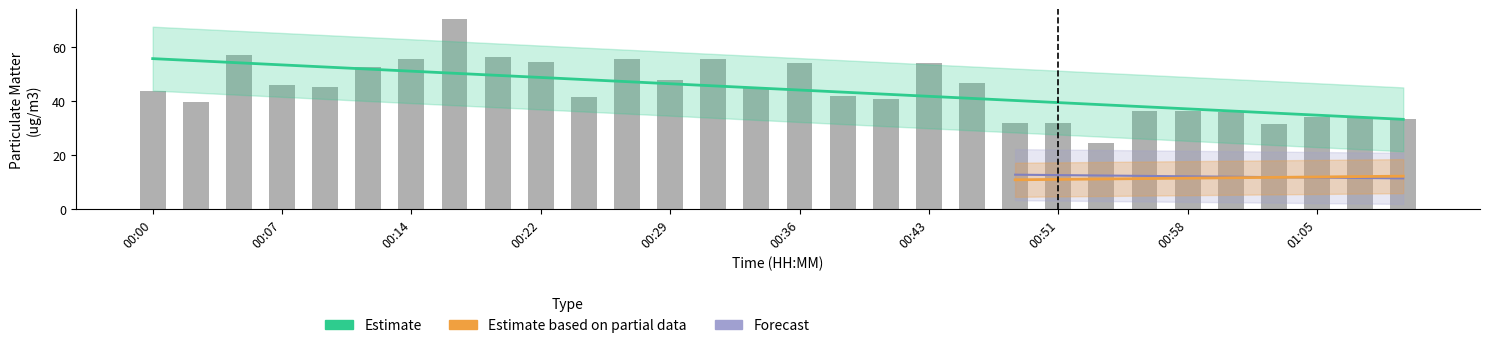

The chart shows a value of 93.3 at 00:12. True or false?

False